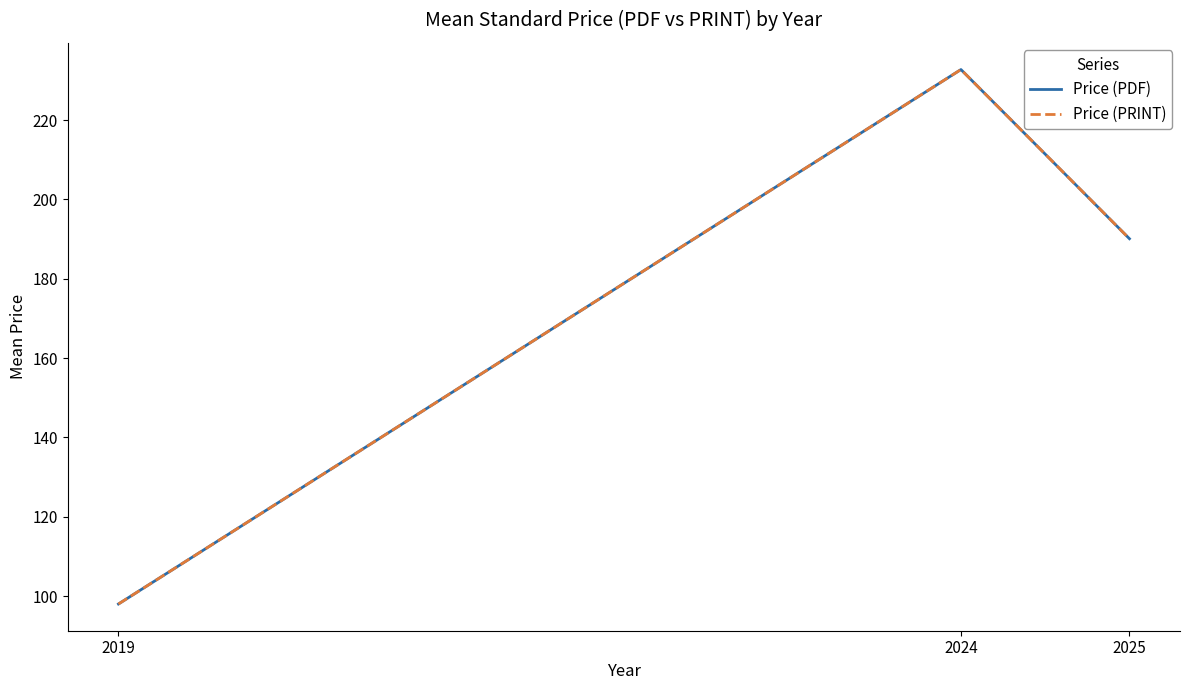

Reading right to left, what are all the values shown in this chart?

Price (PDF): 2025=190.1	2024=232.7	2019=98.0
Price (PRINT): 2025=190.1	2024=232.7	2019=98.0